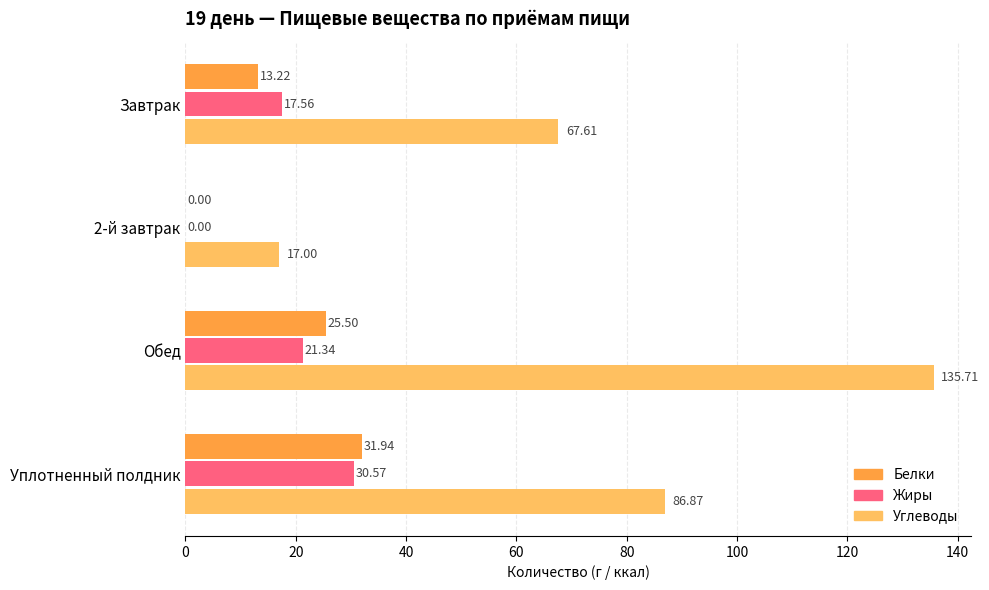

Is the value of Жиры at Уплотненный полдник greater than the value of Белки at 2-й завтрак?

Yes